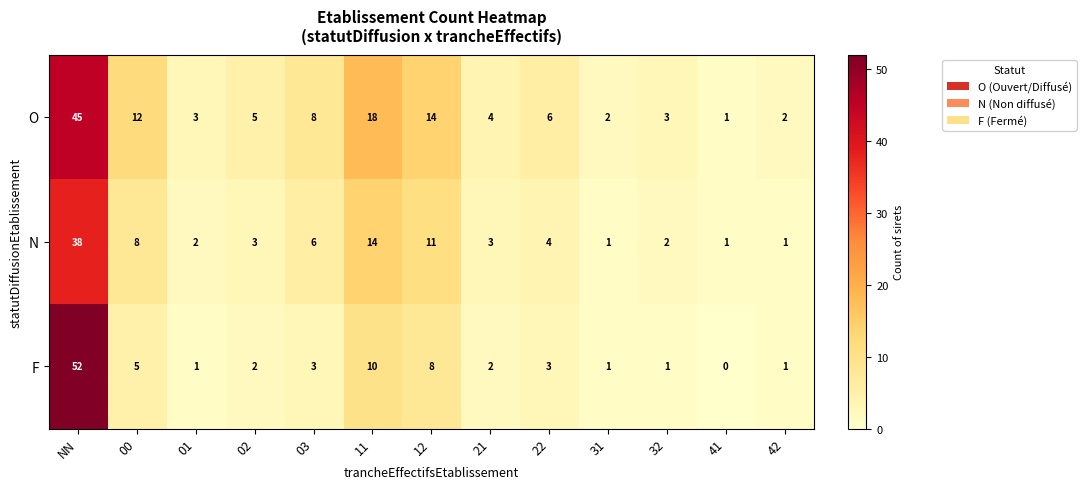

Rank the series by their maximum value, from highest to lowest.

F, O, N